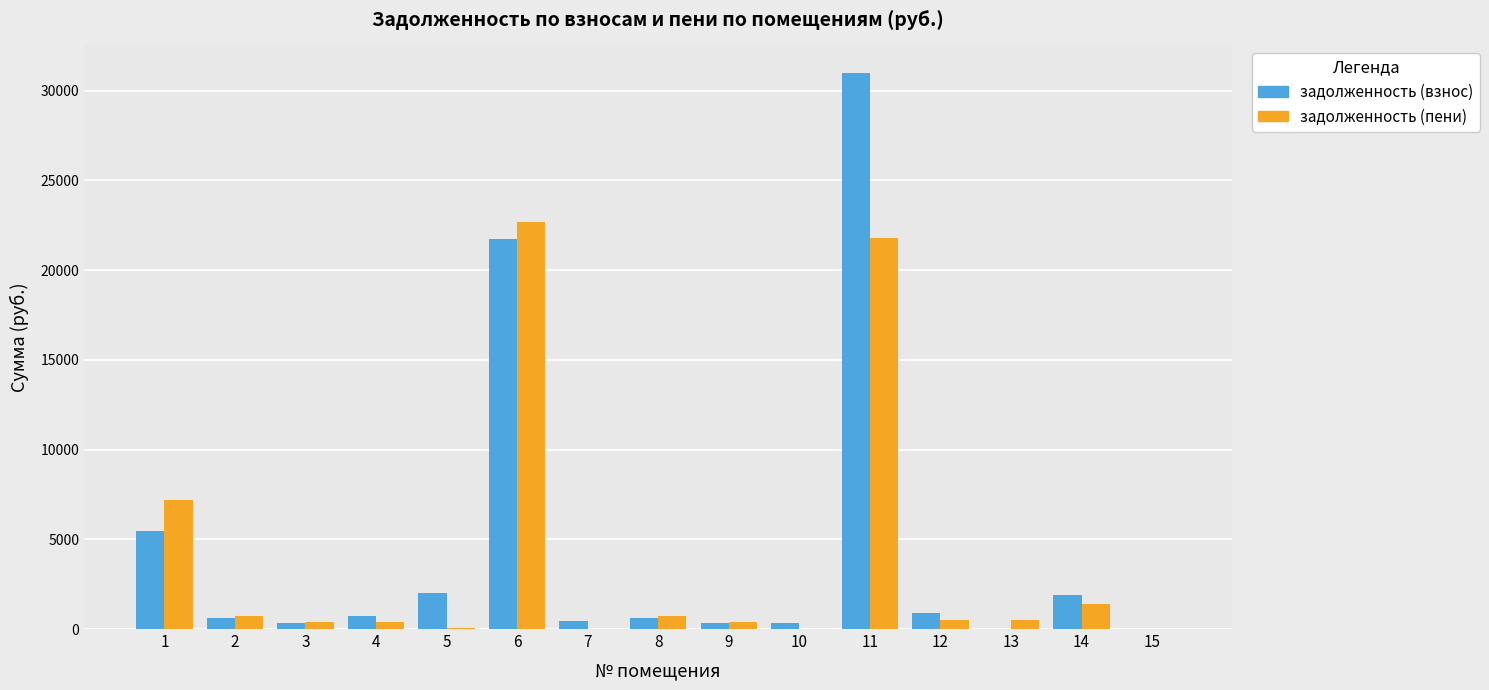

Is the value of задолженность (взнос) at 10 greater than the value of задолженность (пени) at 14?

No